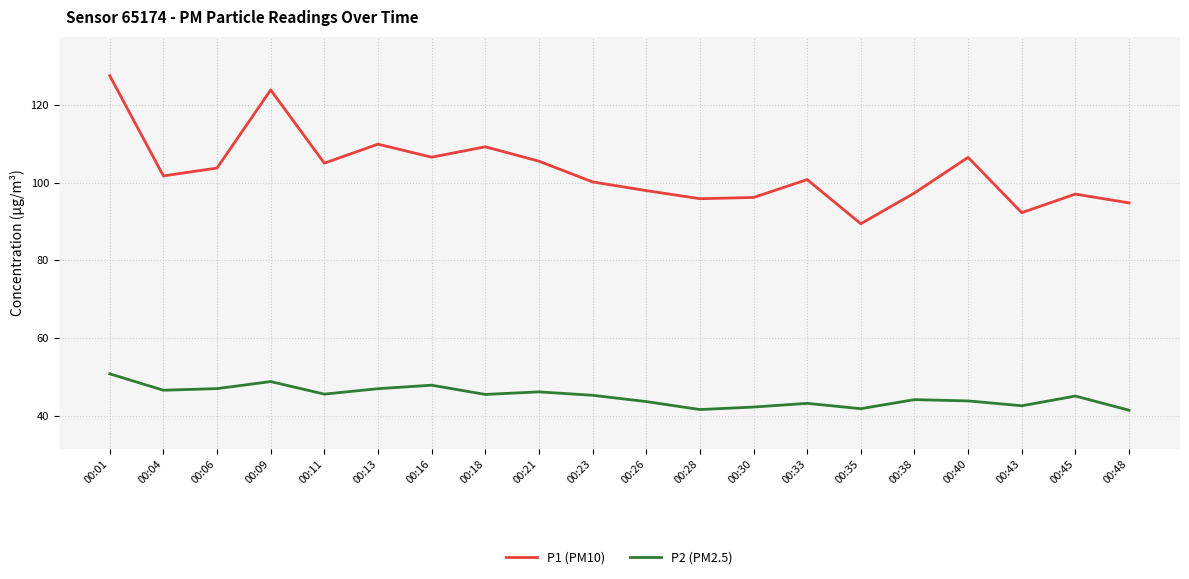

True or false: P1 (PM10) and P2 (PM2.5) intersect in this chart.

False